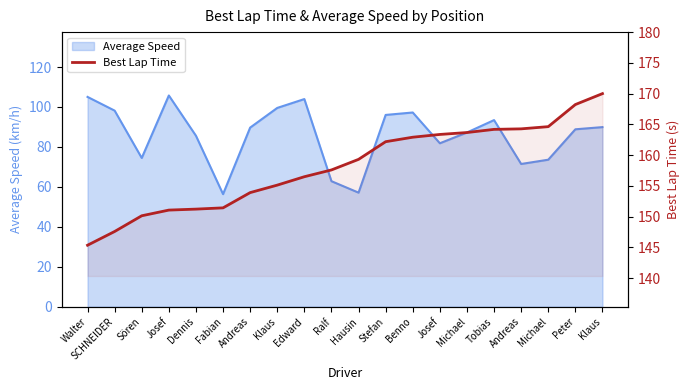

Where does the data first go above 159?

Hausin